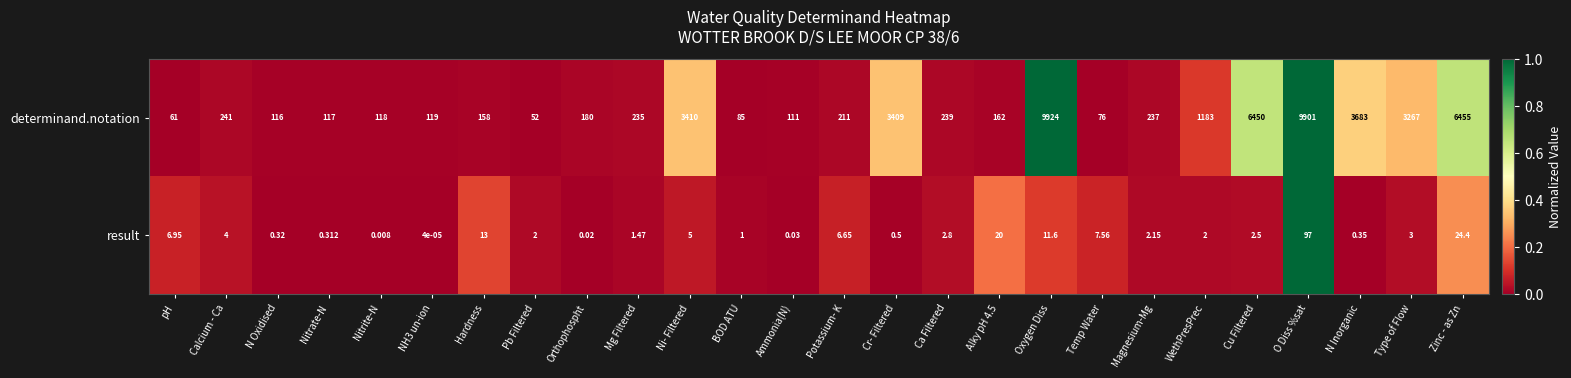

Which category has the highest value in the determinand.notation series?

Oxygen Diss